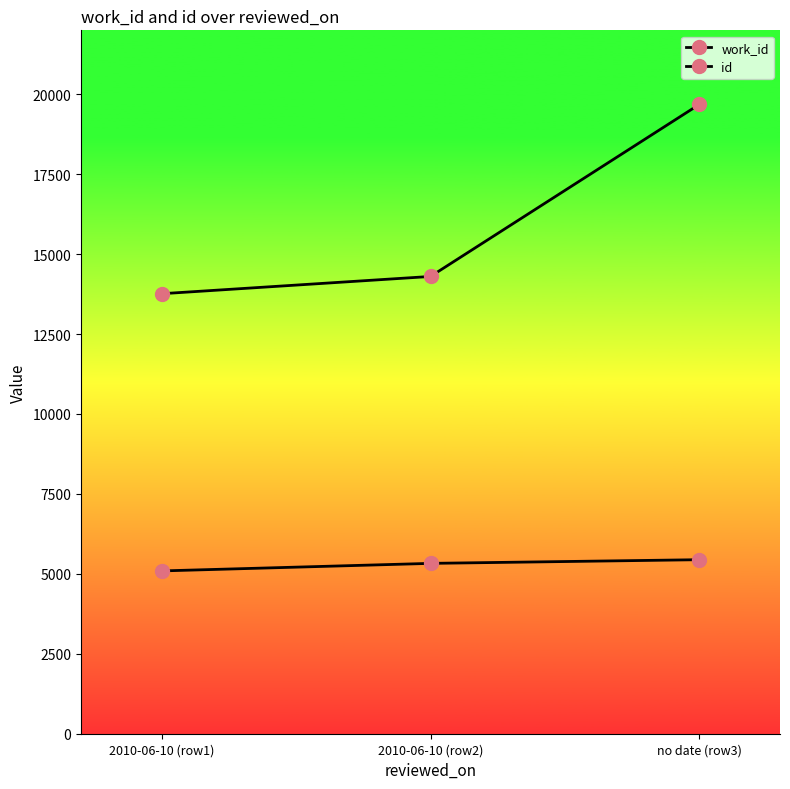

How many values in the id series are below 14302?

1